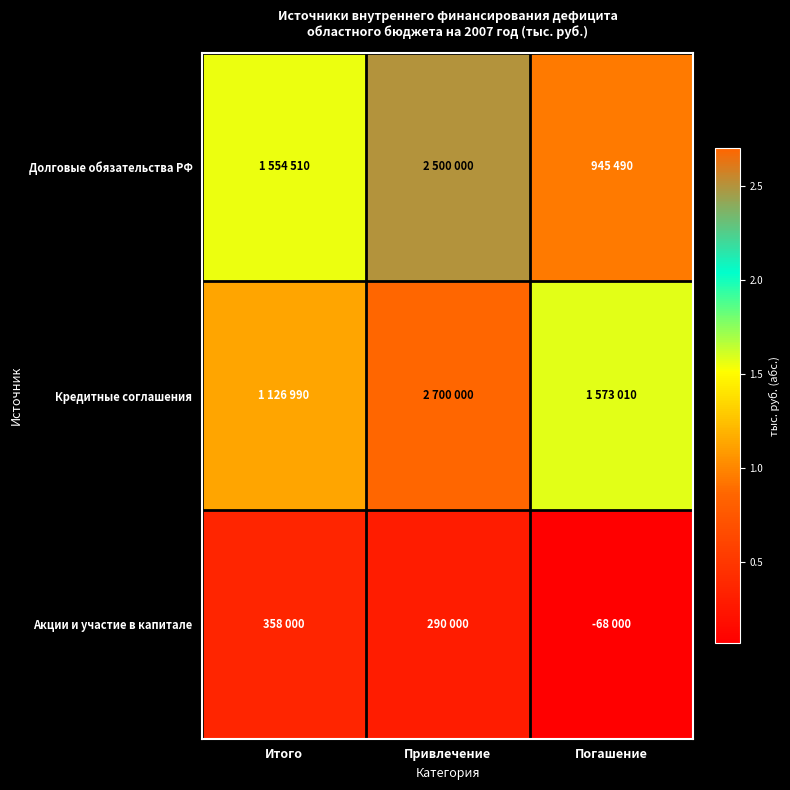

Reading right to left, what are all the values shown in this chart?

Долговые обязательства РФ: Погашение=945490	Привлечение=2500000	Итого=1554510
Кредитные соглашения: Погашение=1573010	Привлечение=2700000	Итого=1126990
Акции и участие в капитале: Погашение=68000	Привлечение=290000	Итого=358000